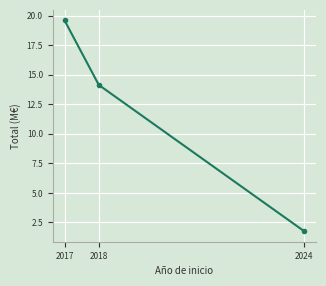

What is the difference between the maximum and minimum values?

17.8